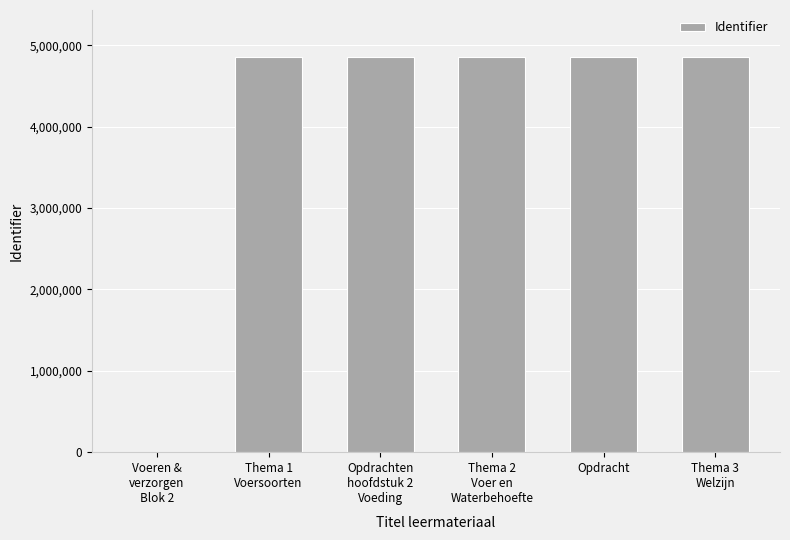

Read the value at Thema 3
Welzijn.

4853149